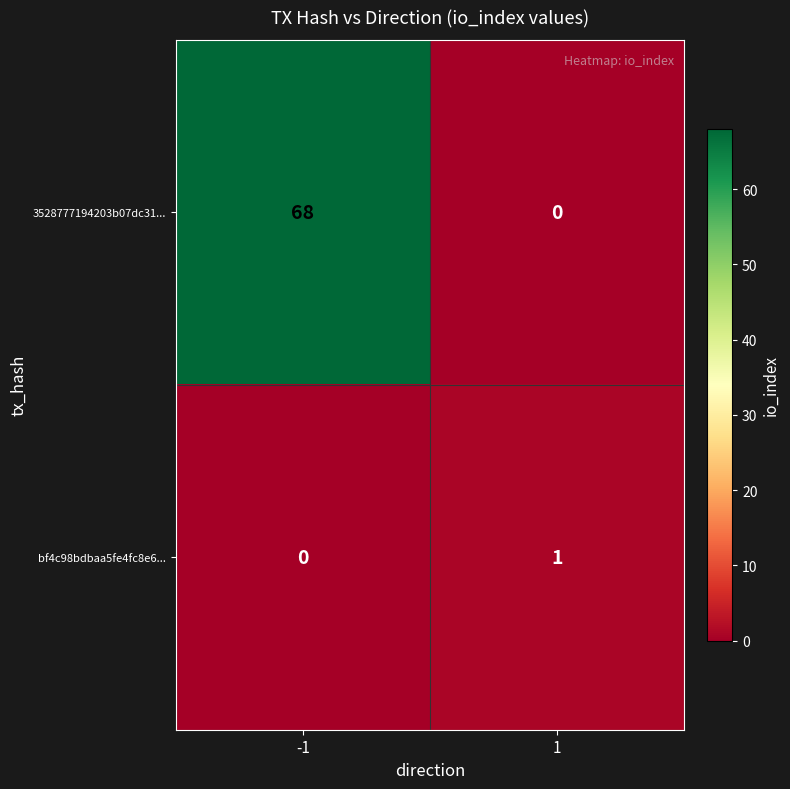

What is the approximate value of 3528777194203b07dc31... at -1, to the nearest 5?

70